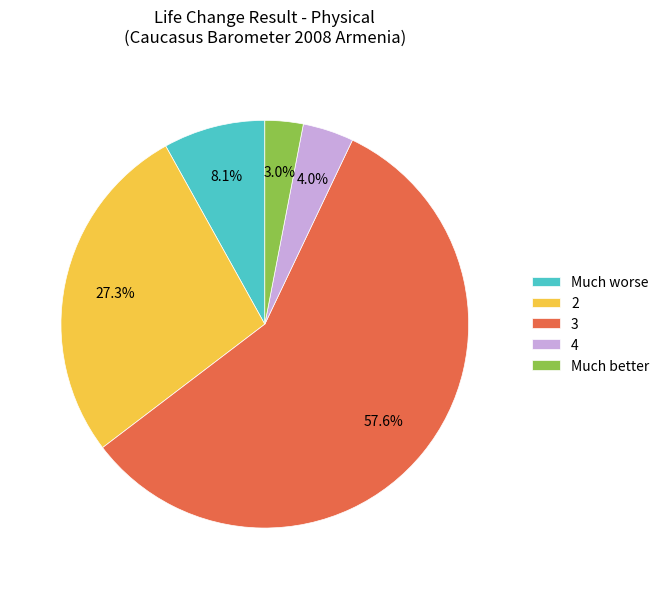

Count the number of slices in the pie.

5